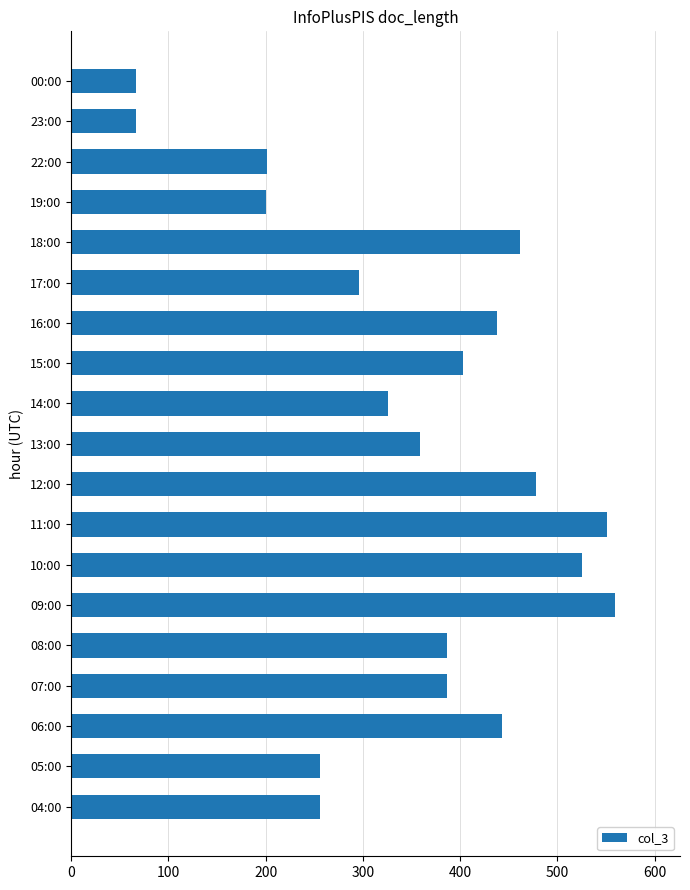

Which label corresponds to the largest value in the chart?

09:00